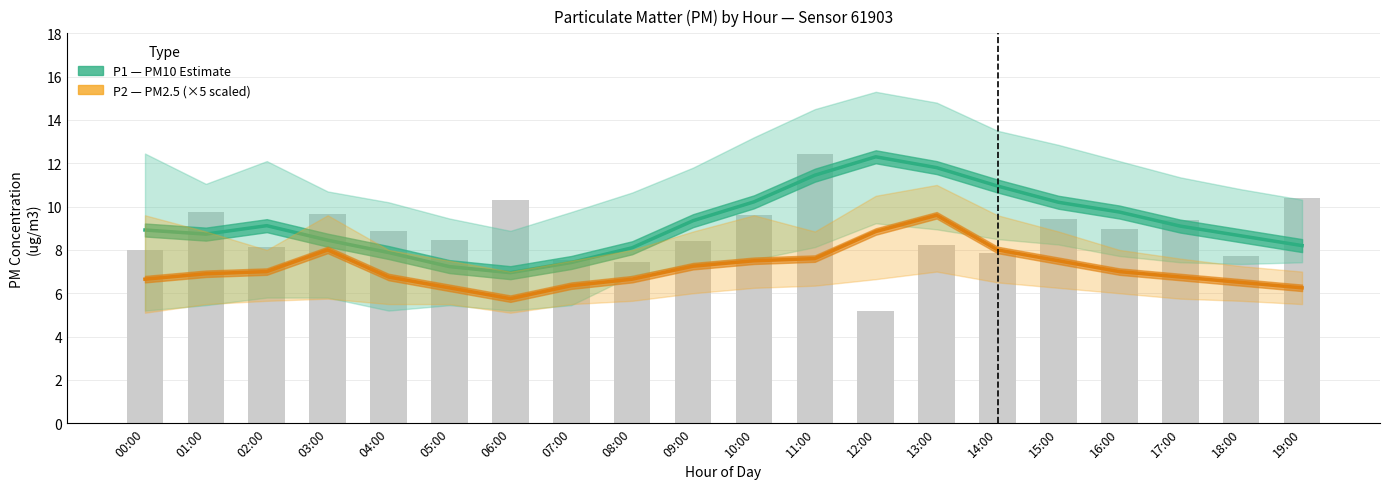

How many values in the P2 (PM2.5 ×5) series are below 7?

10